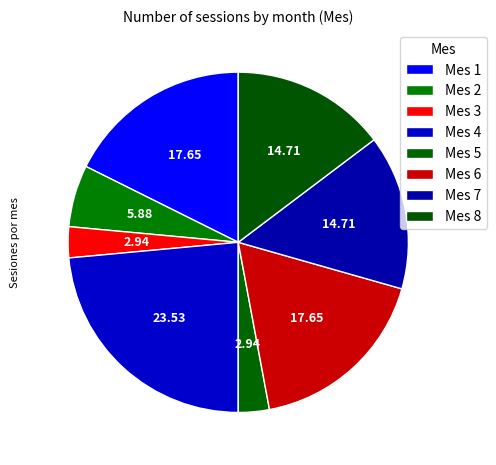

How many slices are in this pie chart?

8